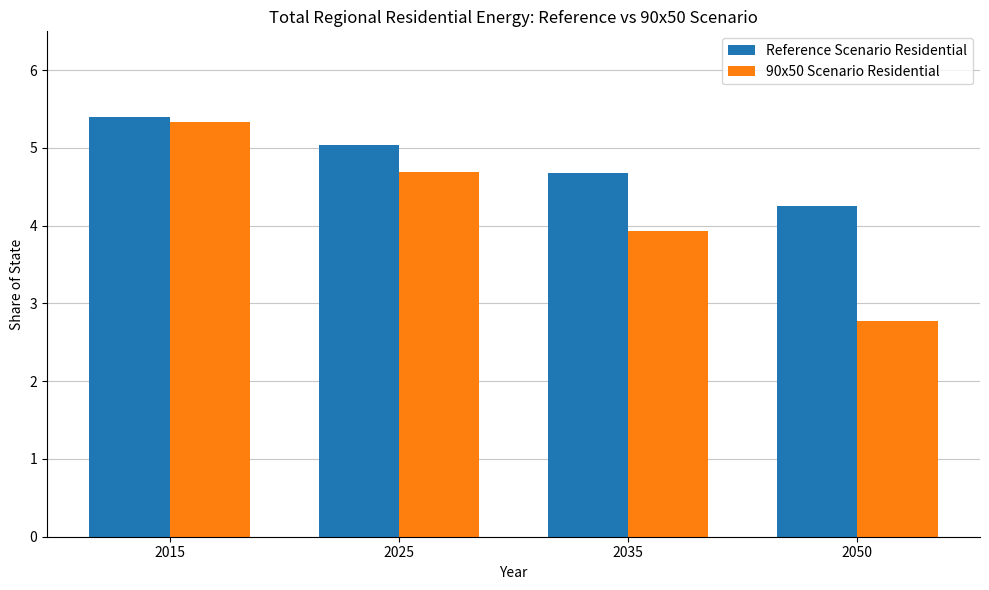

Is it true that 90x50 Scenario Residential equals 9.3 at 2015?

False